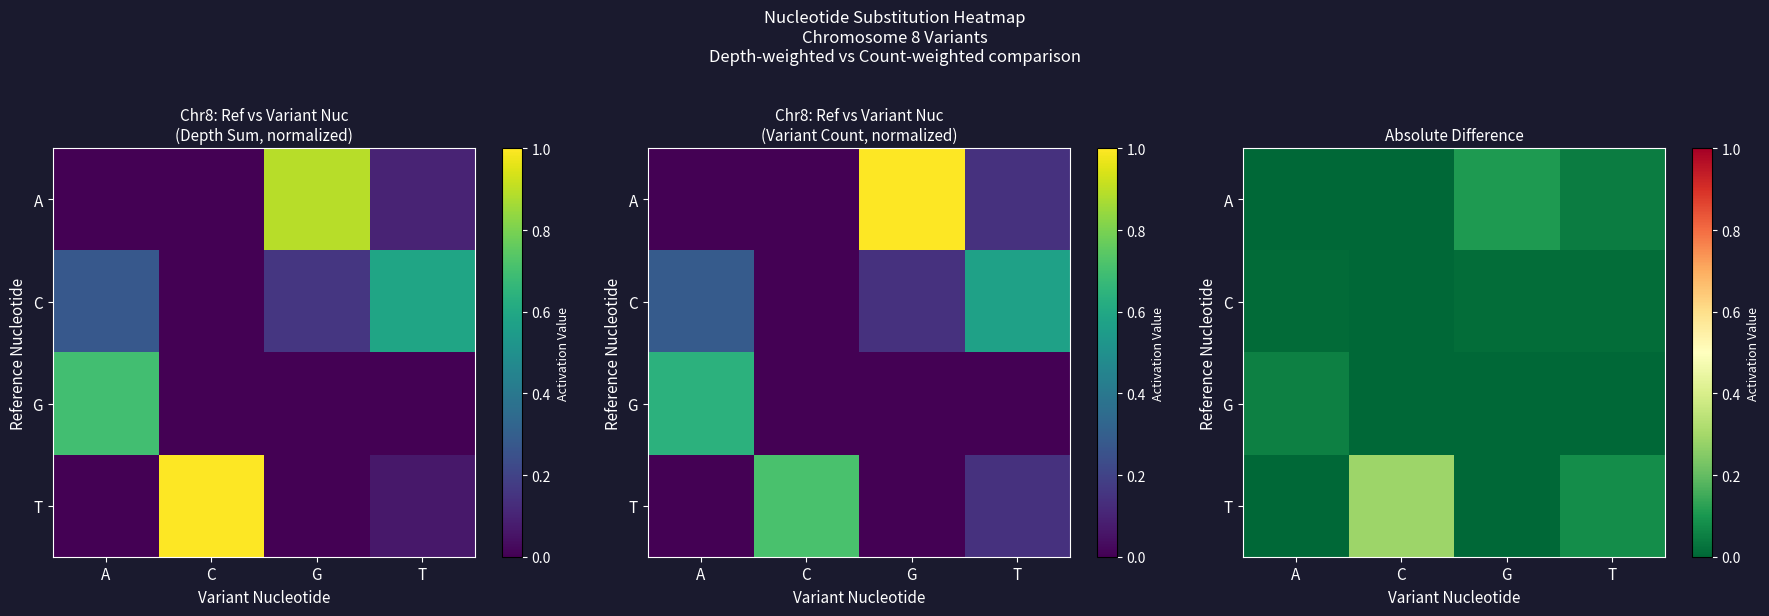

Where is C nearest to the value 0?

C